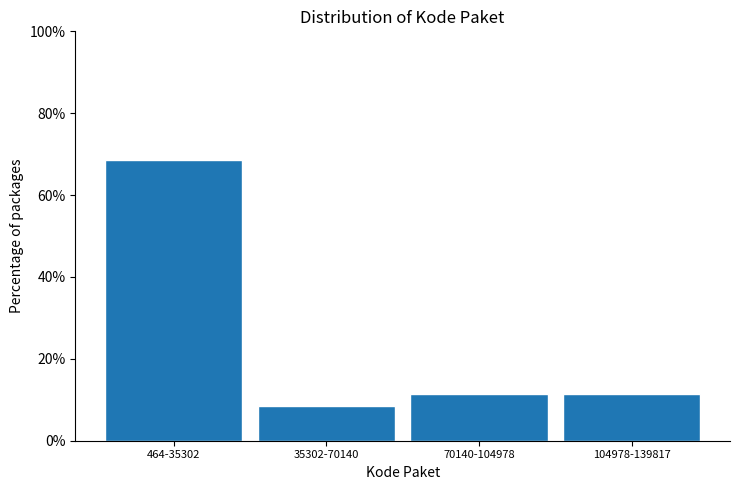

Reading left to right, transcribe all the data shown in this chart.

68.6	8.6	11.4	11.4